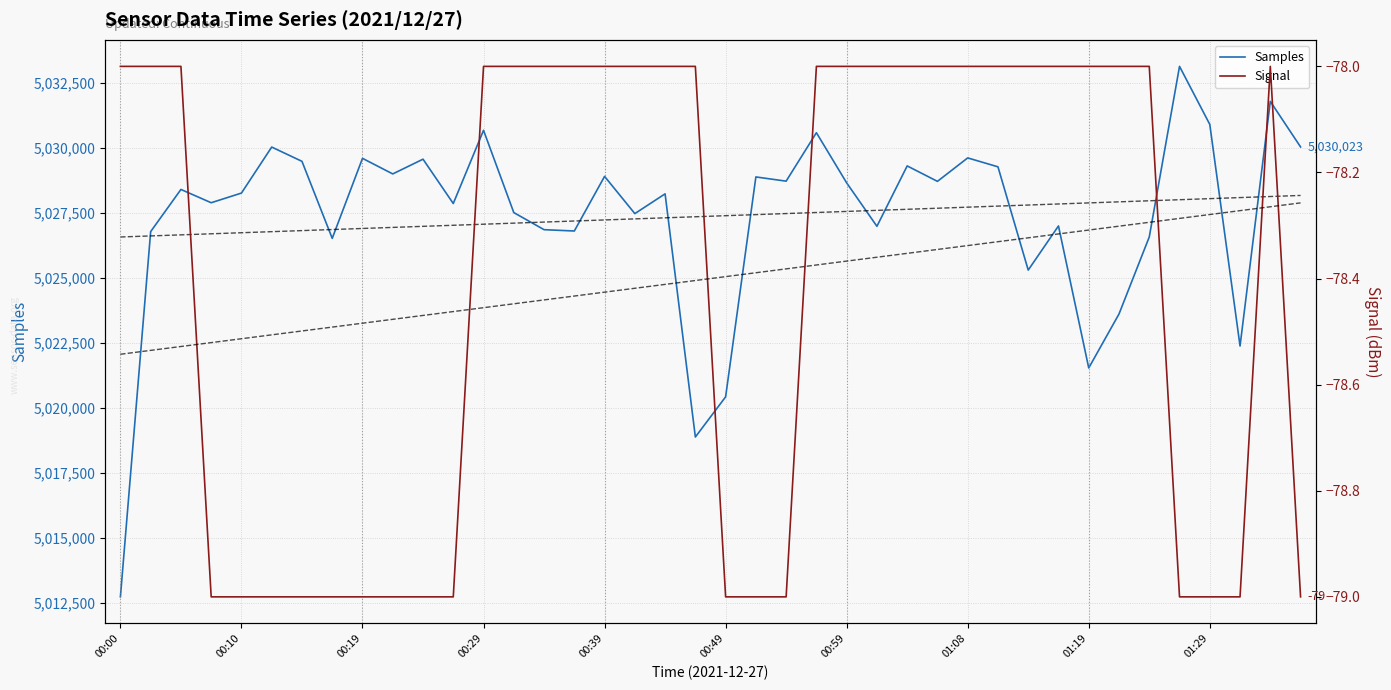

Is it true that Signal equals -79 at 22?

True